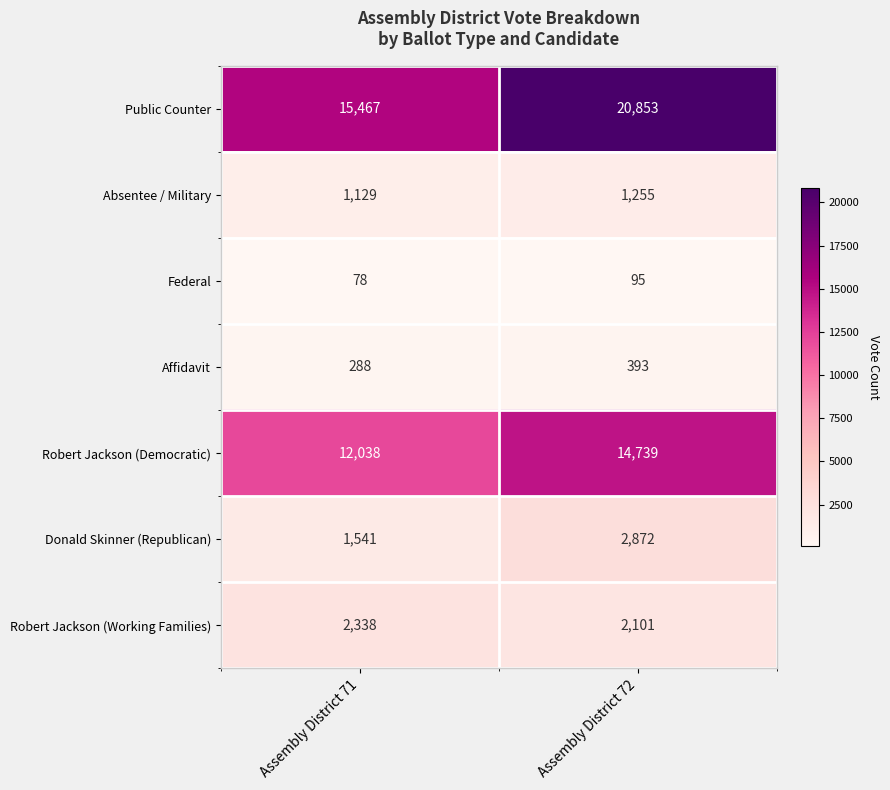

True or false: Absentee / Military has a value of 1129 at Assembly District 71.

True